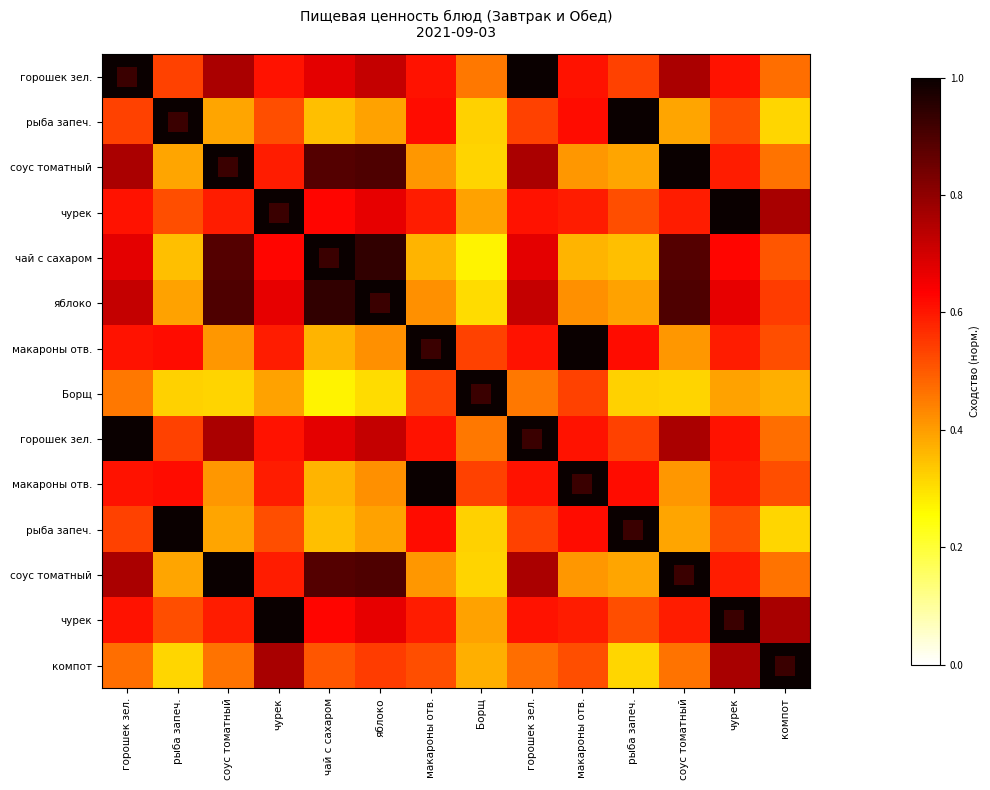

Between горошек зел. and макароны отв., which is larger?

горошек зел.